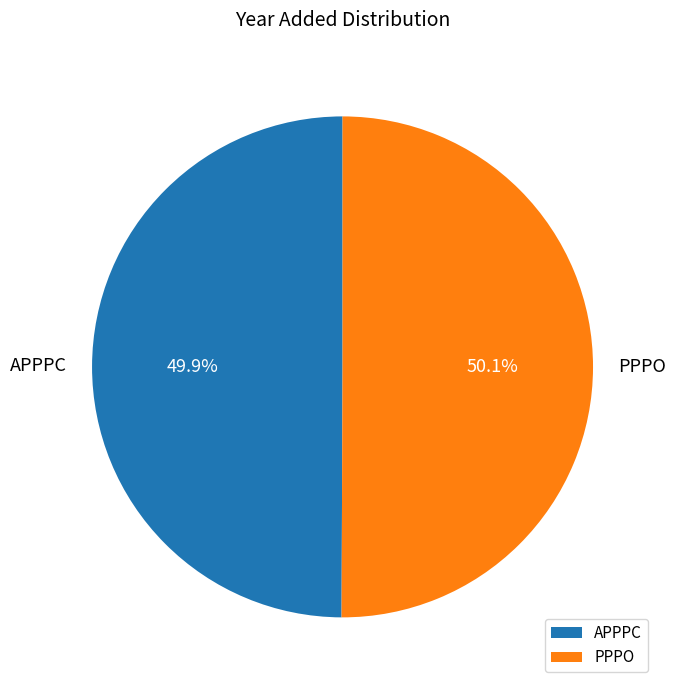

Does any single category account for the majority?

Yes